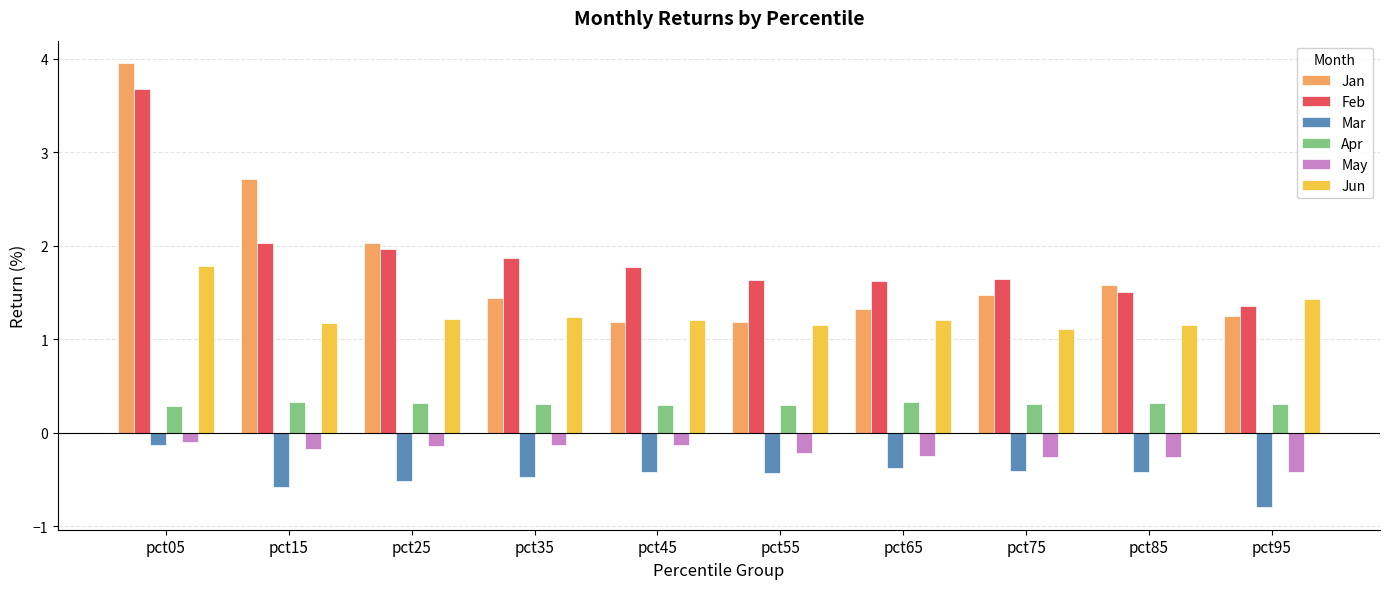

What is the sum of all May values?

-2.1